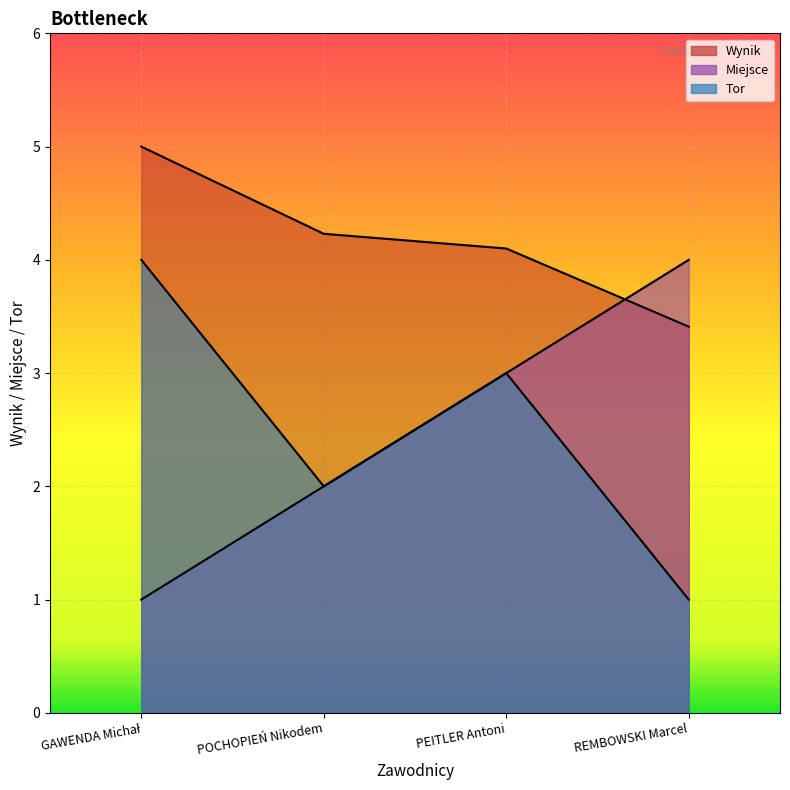

Reading left to right, what are all the values shown in this chart?

Miejsce: 1.0	2.0	3.0	4.0
Tor: 4.0	2.0	3.0	1.0
Wynik: 5.0	4.2	4.1	3.4